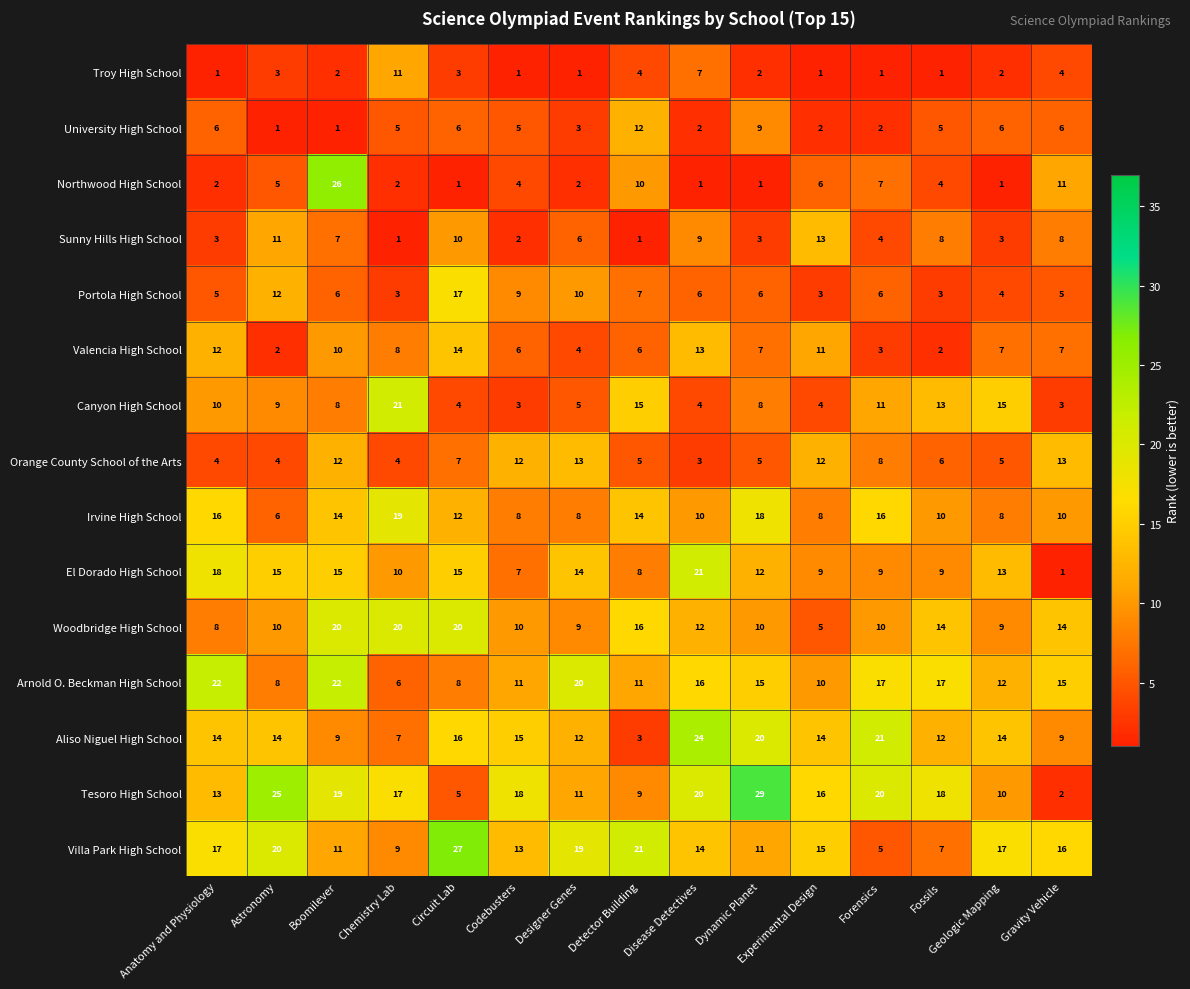

How many values in the El Dorado High School series are below 12?

7